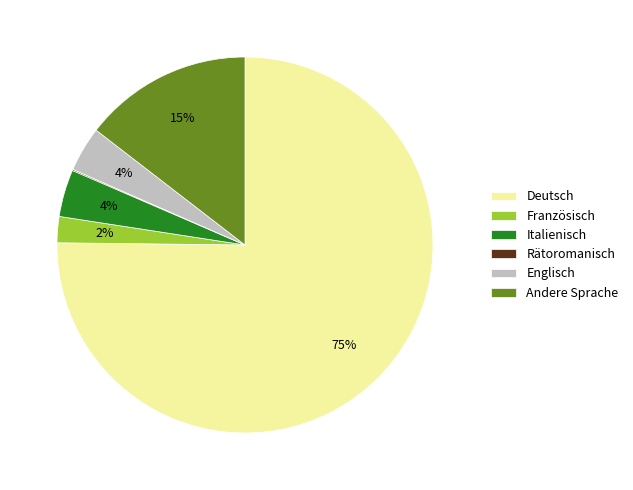

What percentage is the Andere Sprache slice, to the nearest percent?

15%